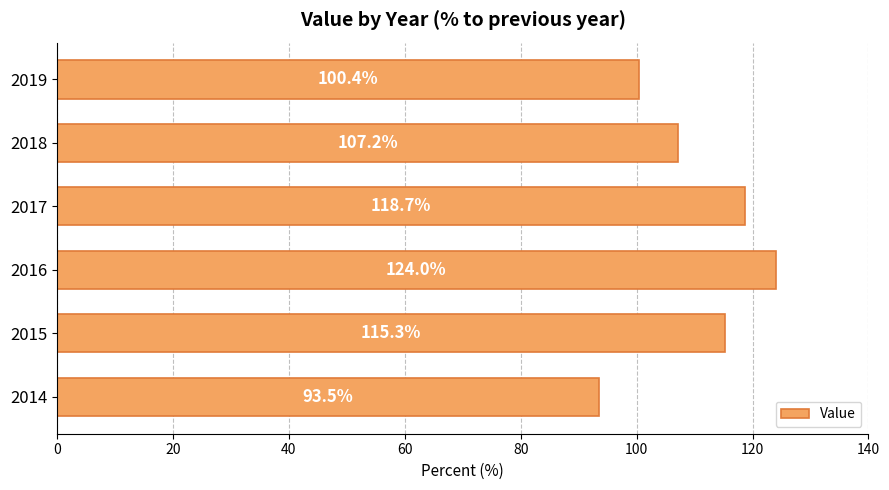

True or false: the data shows 124.0 at 2016.

True